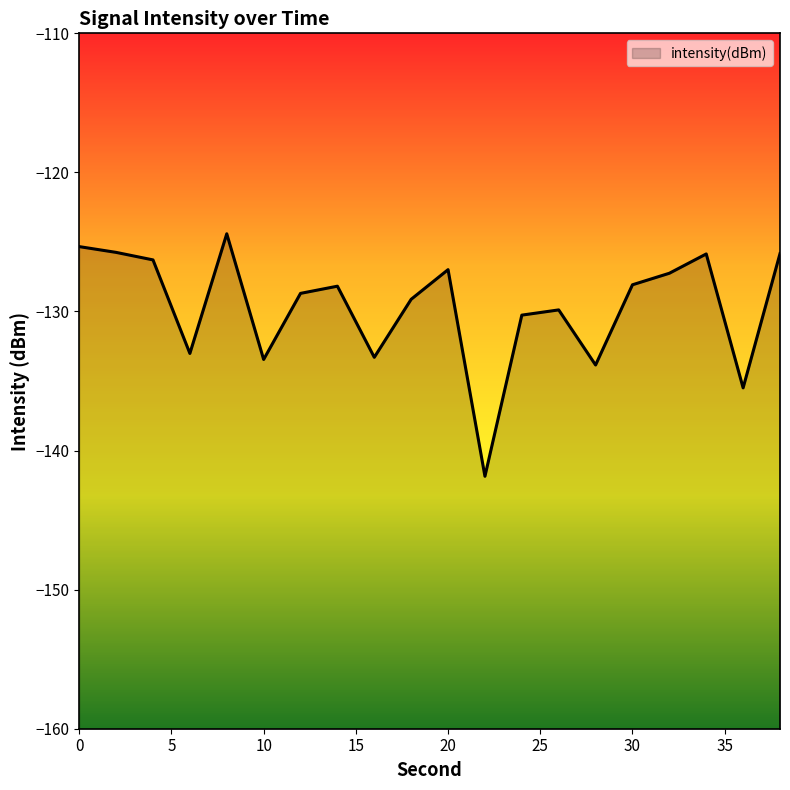

What is the average value?

-129.6